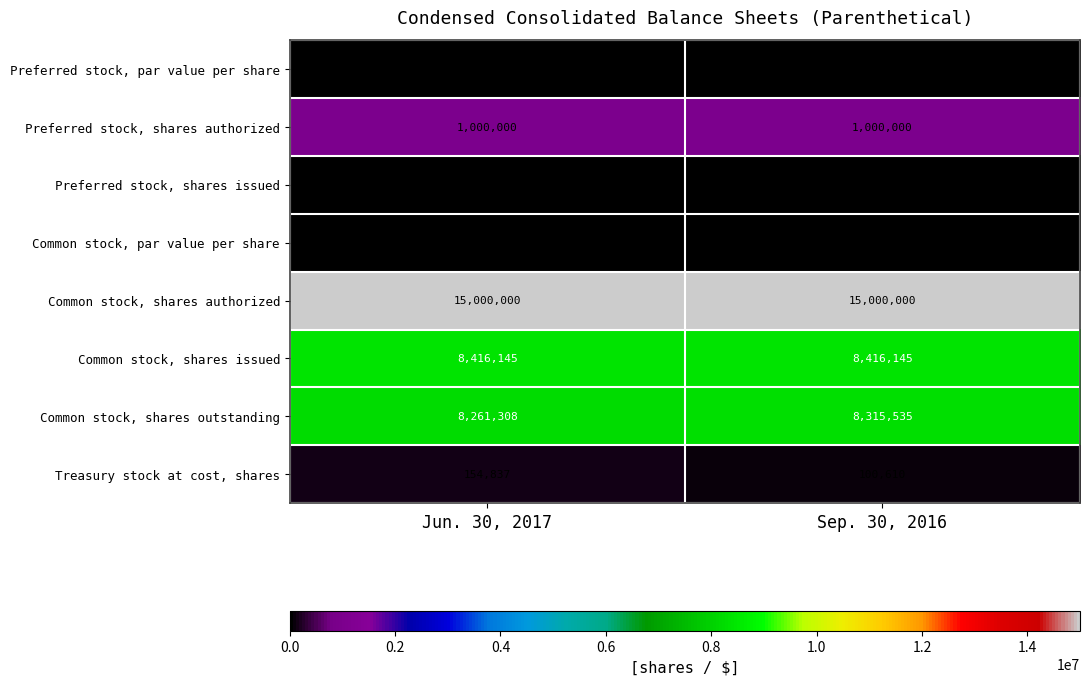

Reading right to left, what are all the values shown in this chart?

Preferred stock, par value per share: 0	0
Preferred stock, shares authorized: 1000000	1000000
Preferred stock, shares issued: 0	0
Common stock, par value per share: 1	1
Common stock, shares authorized: 15000000	15000000
Common stock, shares issued: 8416145	8416145
Common stock, shares outstanding: 8315535	8261308
Treasury stock at cost, shares: 100610	154837